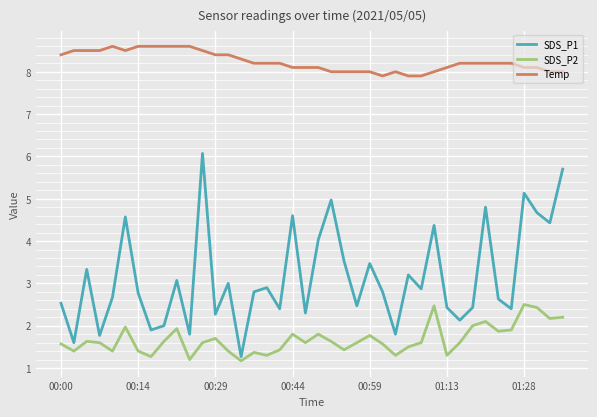

Reading right to left, what are all the values shown in this chart?

SDS_P1: 5.7	4.4	4.7	5.1	2.4	2.6	4.8	2.4	2.1	2.4	4.4	2.9	3.2	1.8	2.8	3.5	2.5	3.5	5.0	4.0	2.3	4.6	2.4	2.9	2.8	1.3	3.0	2.3	6.1	1.8	3.1	2.0	1.9	2.8	4.6	2.7	1.8	3.3	1.6	2.5
SDS_P2: 2.2	2.2	2.4	2.5	1.9	1.9	2.1	2.0	1.6	1.3	2.5	1.6	1.5	1.3	1.6	1.8	1.6	1.4	1.6	1.8	1.6	1.8	1.4	1.3	1.4	1.2	1.4	1.7	1.6	1.2	1.9	1.6	1.3	1.4	2.0	1.4	1.6	1.6	1.4	1.6
Temp: 8.0	8.0	8.1	8.1	8.2	8.2	8.2	8.2	8.2	8.1	8.0	7.9	7.9	8.0	7.9	8.0	8.0	8.0	8.0	8.1	8.1	8.1	8.2	8.2	8.2	8.3	8.4	8.4	8.5	8.6	8.6	8.6	8.6	8.6	8.5	8.6	8.5	8.5	8.5	8.4